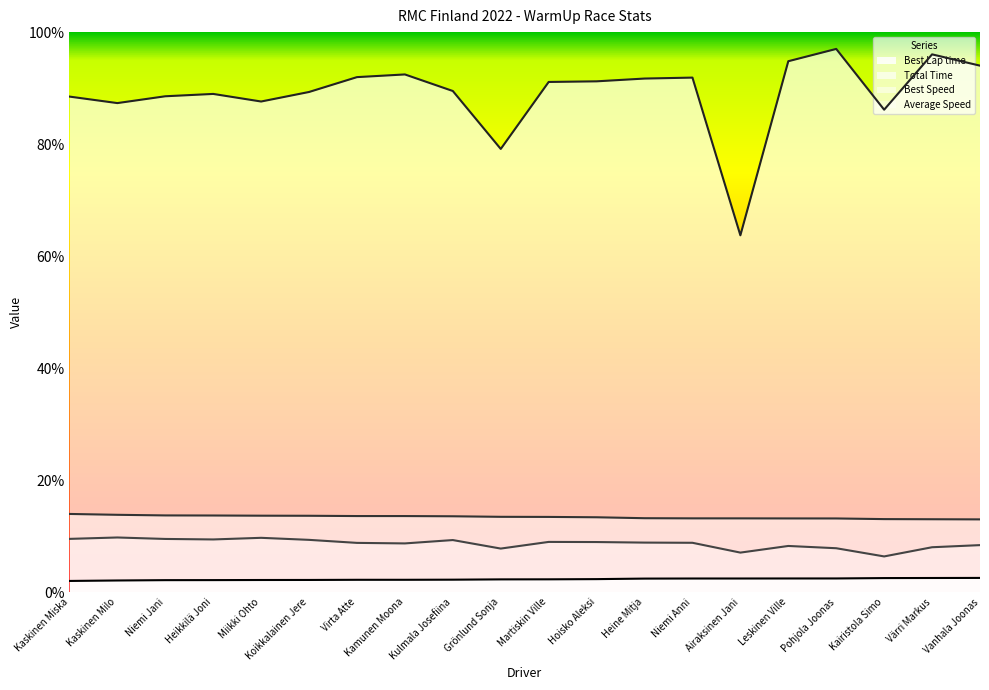

What are all the series names shown in the legend?

Best Lap time, Total Time, Best Speed, Average Speed